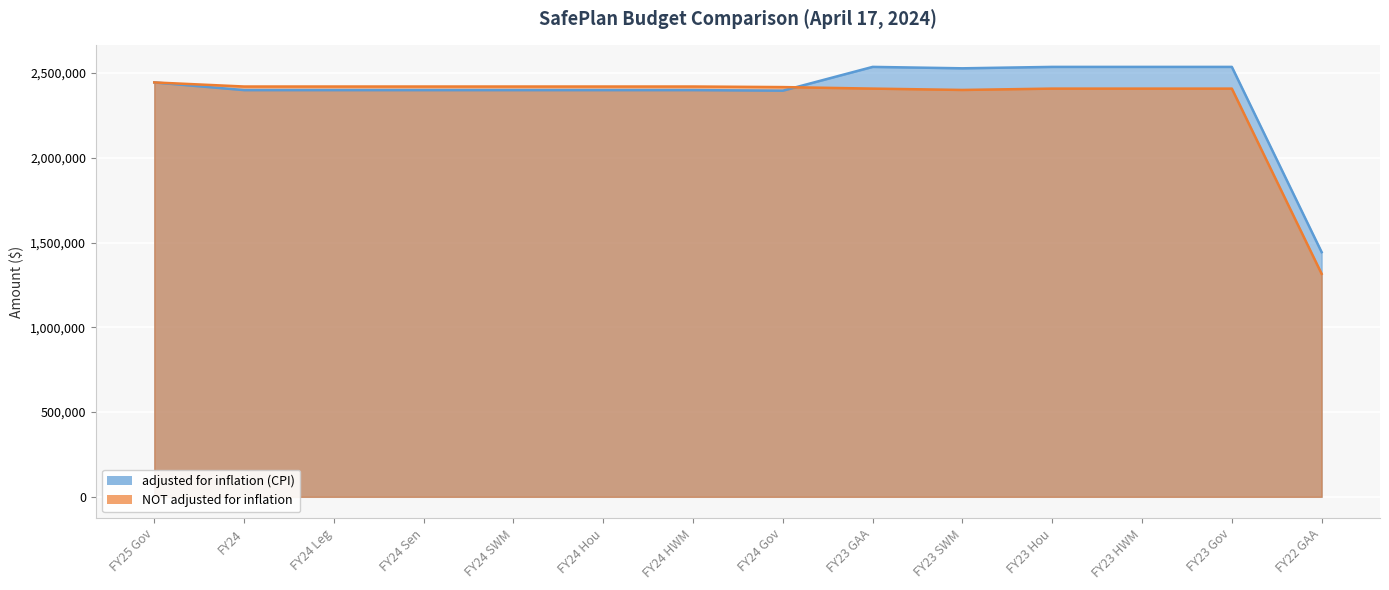

What is the difference between the highest and lowest values at FY24 HWM?

21215